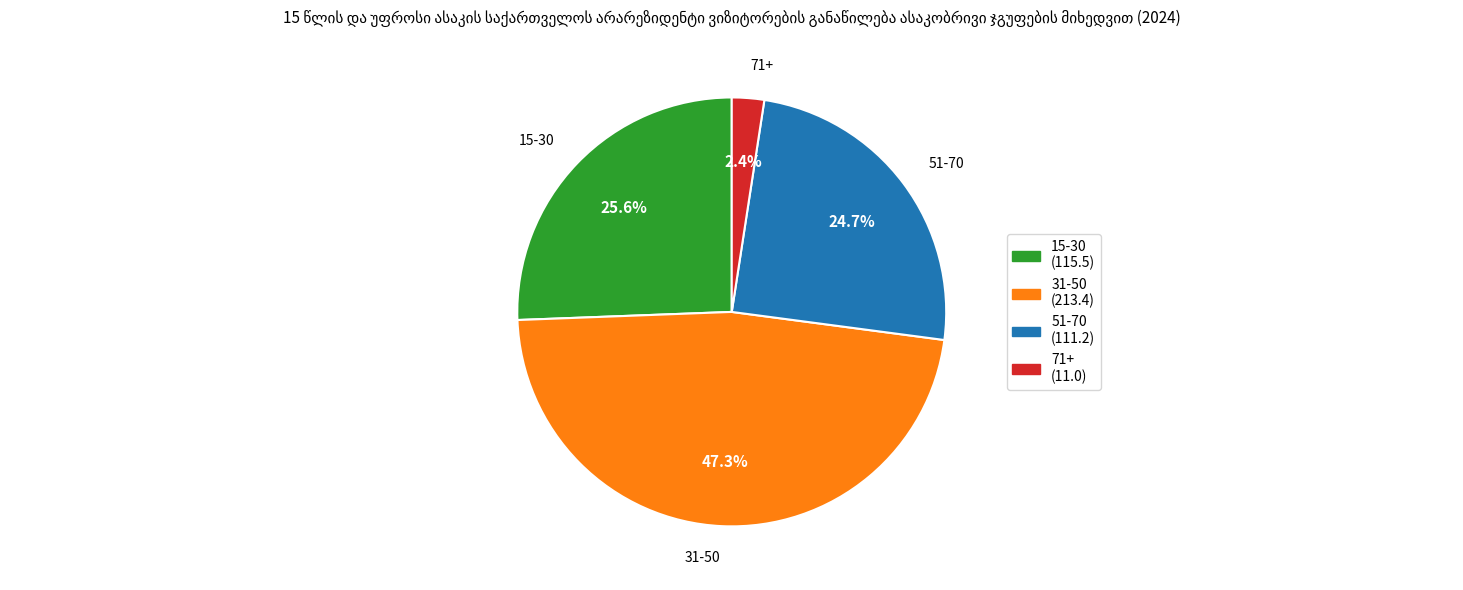

To the nearest percent, what is the difference between the 51-70 and 71+ slice percentages?

22%